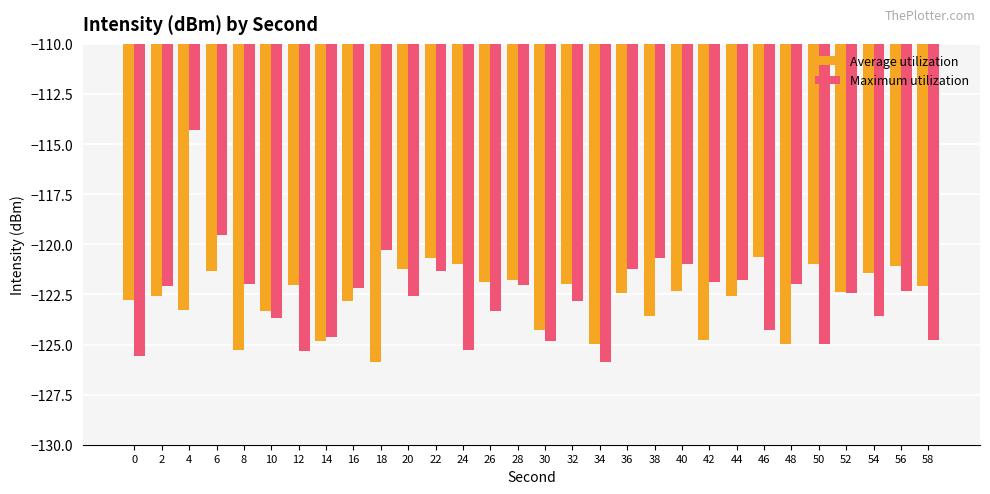

Is the value of Maximum utilization at 12 greater than the value of Average utilization at 14?

No